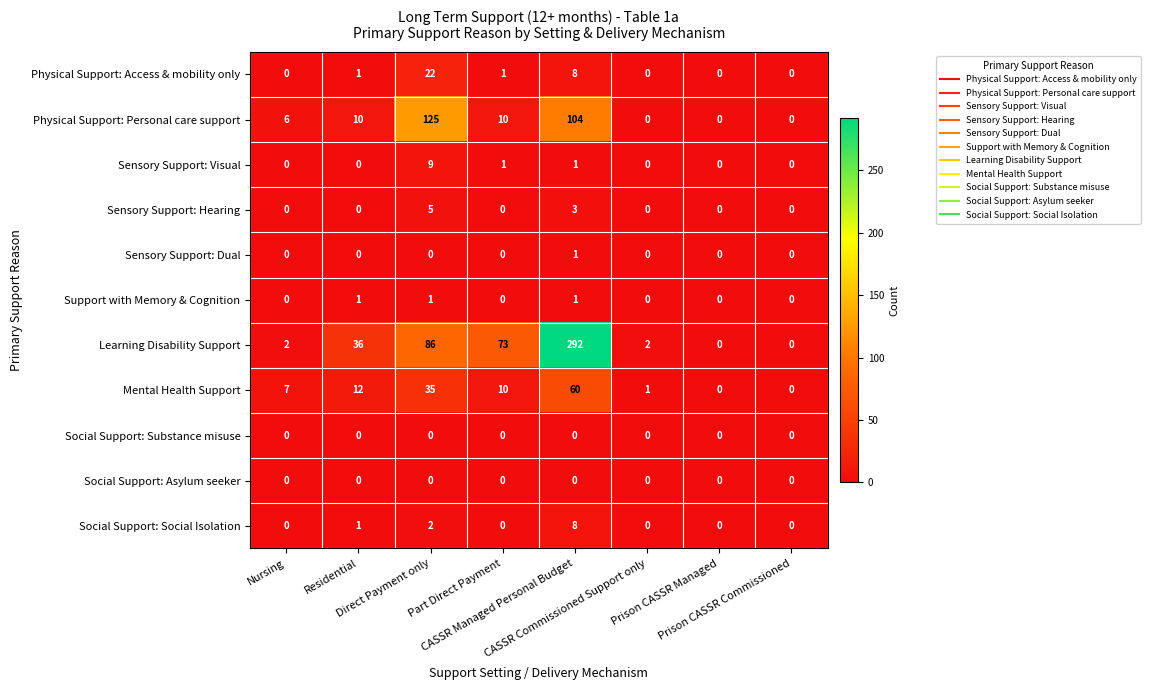

Which series has the widest spread of values?

Learning Disability Support